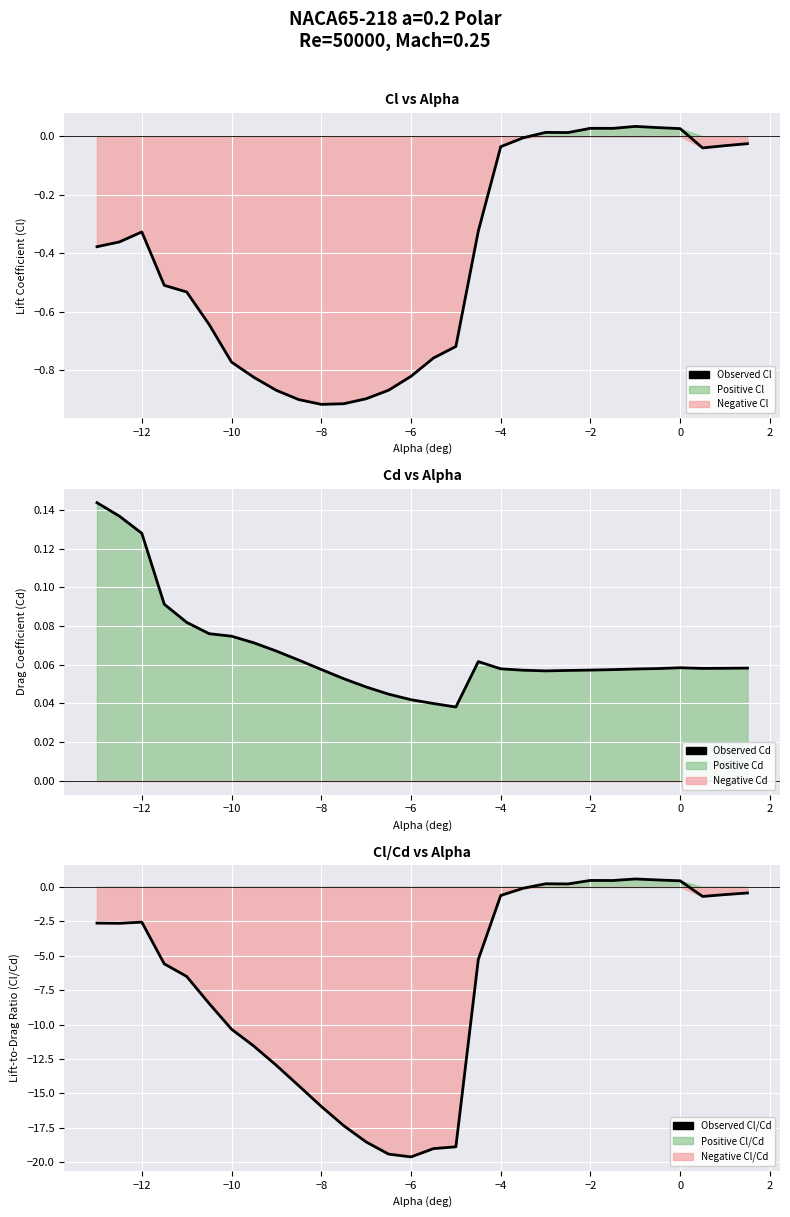

Reading left to right, what are all the values shown in this chart?

Observed Cl: -0.4	-0.4	-0.3	-0.5	-0.5	-0.6	-0.8	-0.8	-0.9	-0.9	-0.9	-0.9	-0.9	-0.9	-0.8	-0.8	-0.7	-0.3	-0.0	-0.0	0.0	0.0	0.0	0.0	0.0	0.0	0.0	-0.0	-0.0	-0.0
Observed Cd: 0.1	0.1	0.1	0.1	0.1	0.1	0.1	0.1	0.1	0.1	0.1	0.1	0.0	0.0	0.0	0.0	0.0	0.1	0.1	0.1	0.1	0.1	0.1	0.1	0.1	0.1	0.1	0.1	0.1	0.1
Observed Cl/Cd: -2.6	-2.6	-2.6	-5.6	-6.5	-8.5	-10.3	-11.6	-13.0	-14.5	-16.0	-17.3	-18.5	-19.4	-19.6	-19.0	-18.9	-5.3	-0.6	-0.1	0.2	0.2	0.5	0.5	0.6	0.5	0.4	-0.7	-0.6	-0.4